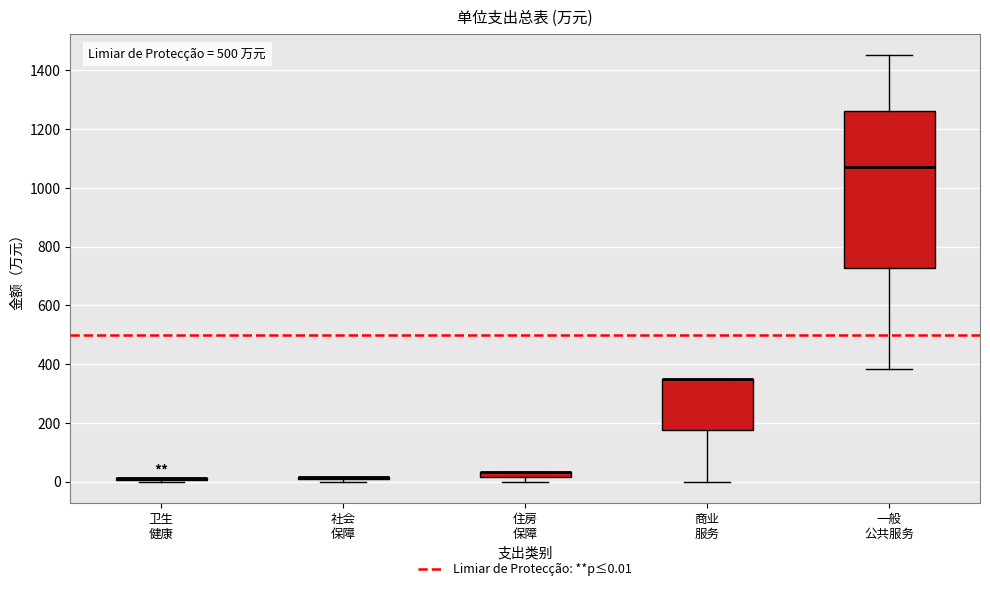

Comparing the boxes themselves (not the whiskers), which one is the tallest?

一般 公共服务